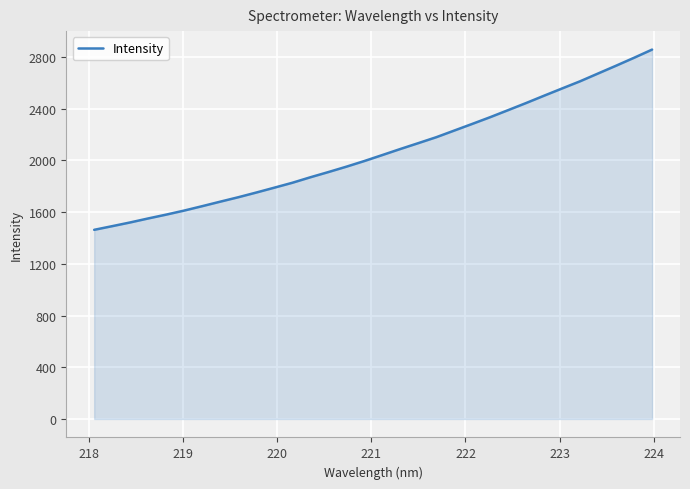

What is the maximum value shown in the chart?

2857.1